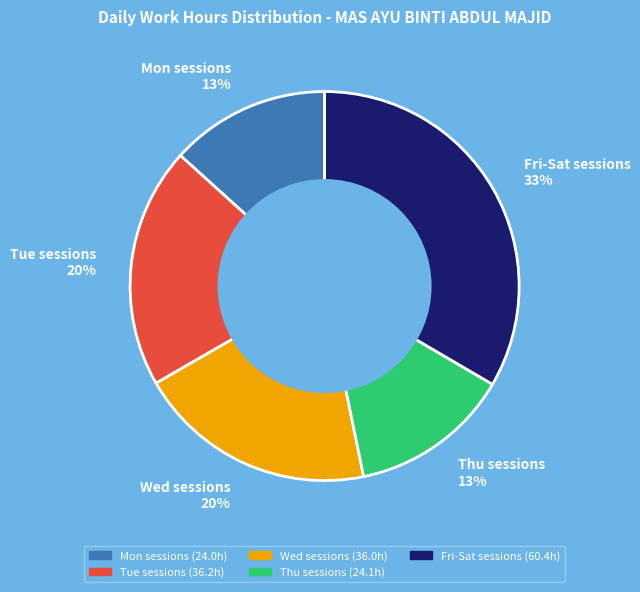

Does any single category account for the majority?

No